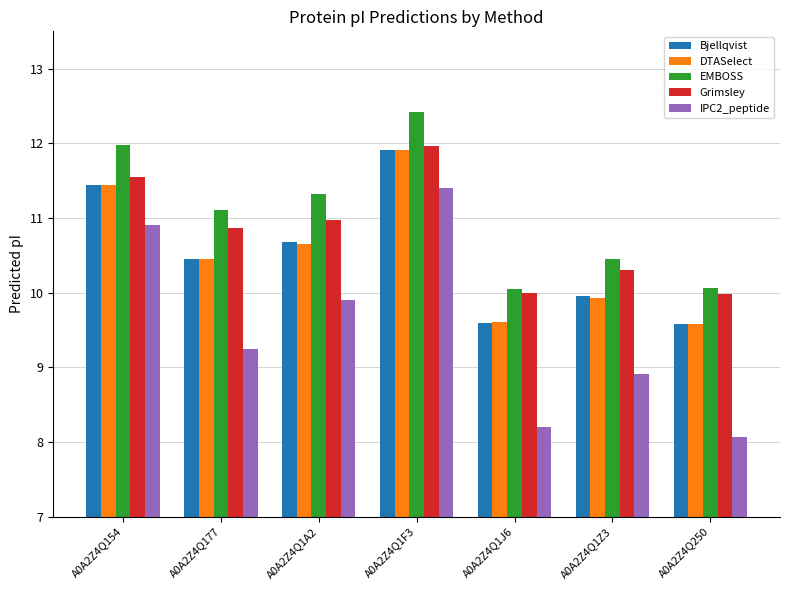

True or false: Grimsley has a value of 10.9 at A0A2Z4Q177.

True